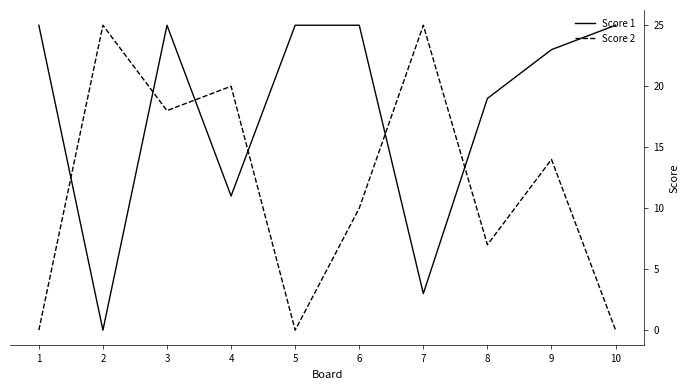

Reading left to right, list all the values displayed in this chart.

Score 1: 25	0	25	11	25	25	3	19	23	25
Score 2: 0	25	18	20	0	10	25	7	14	0